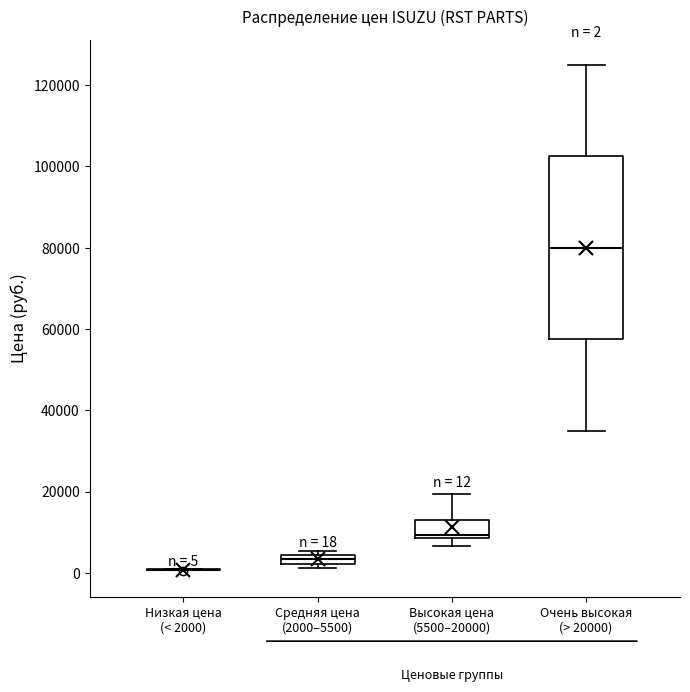

Comparing the boxes themselves (not the whiskers), which one is the tallest?

Очень высокая (> 20000)